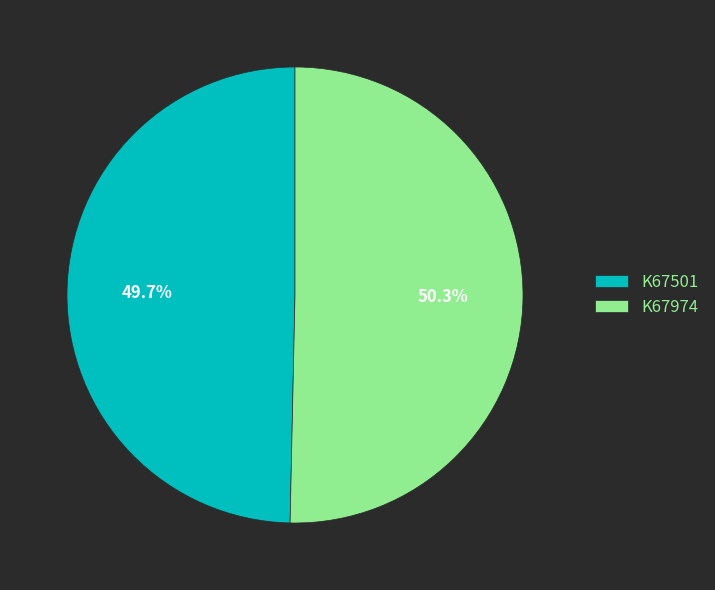

What percentage is the K67974 slice, to the nearest percent?

50%